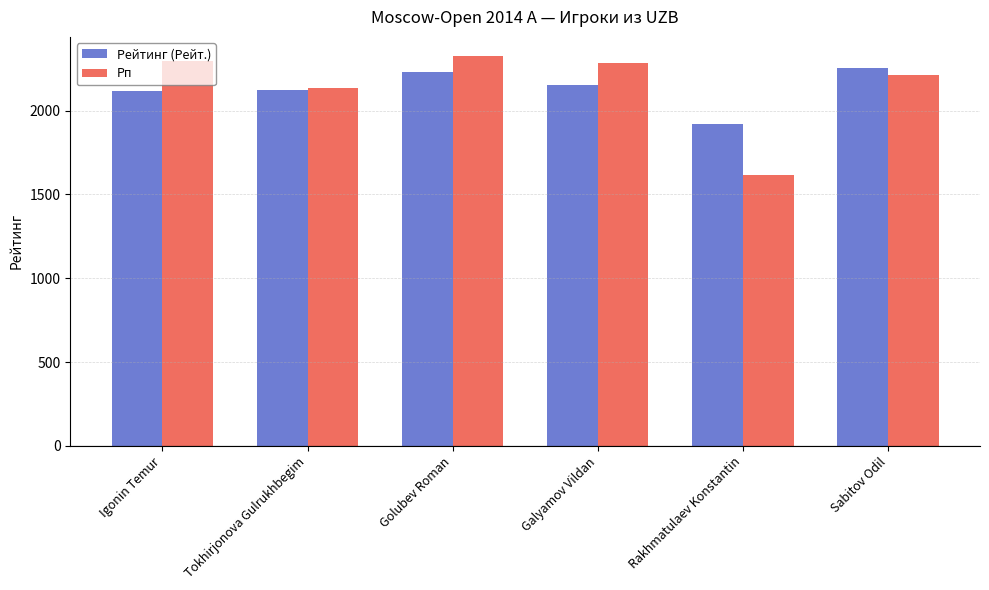

What position from the left is Golubev Roman?

3